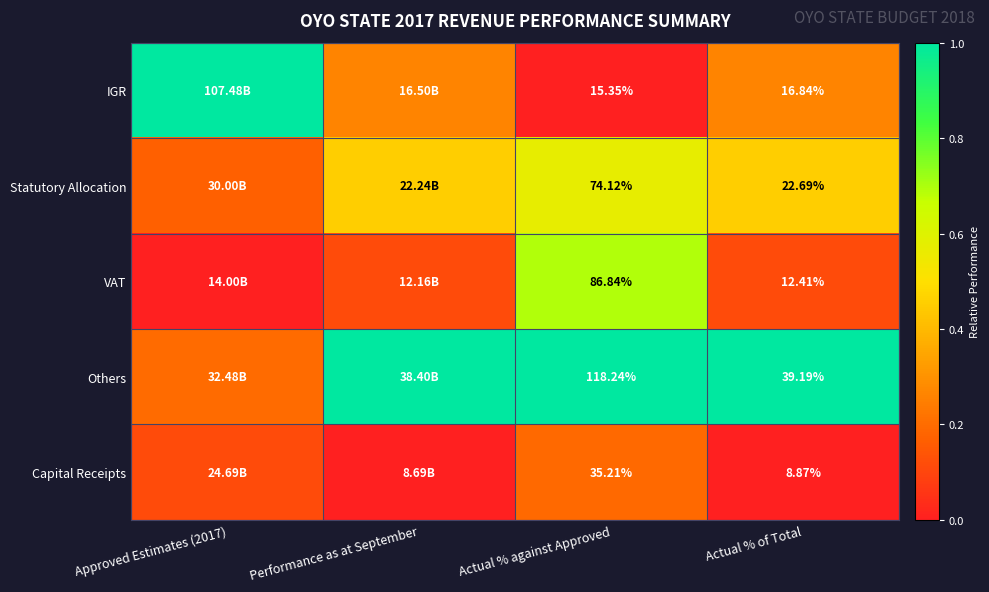

Rank the series at Actual % against Approved from lowest to highest value.

IGR, Capital Receipts, Statutory Allocation, VAT, Others